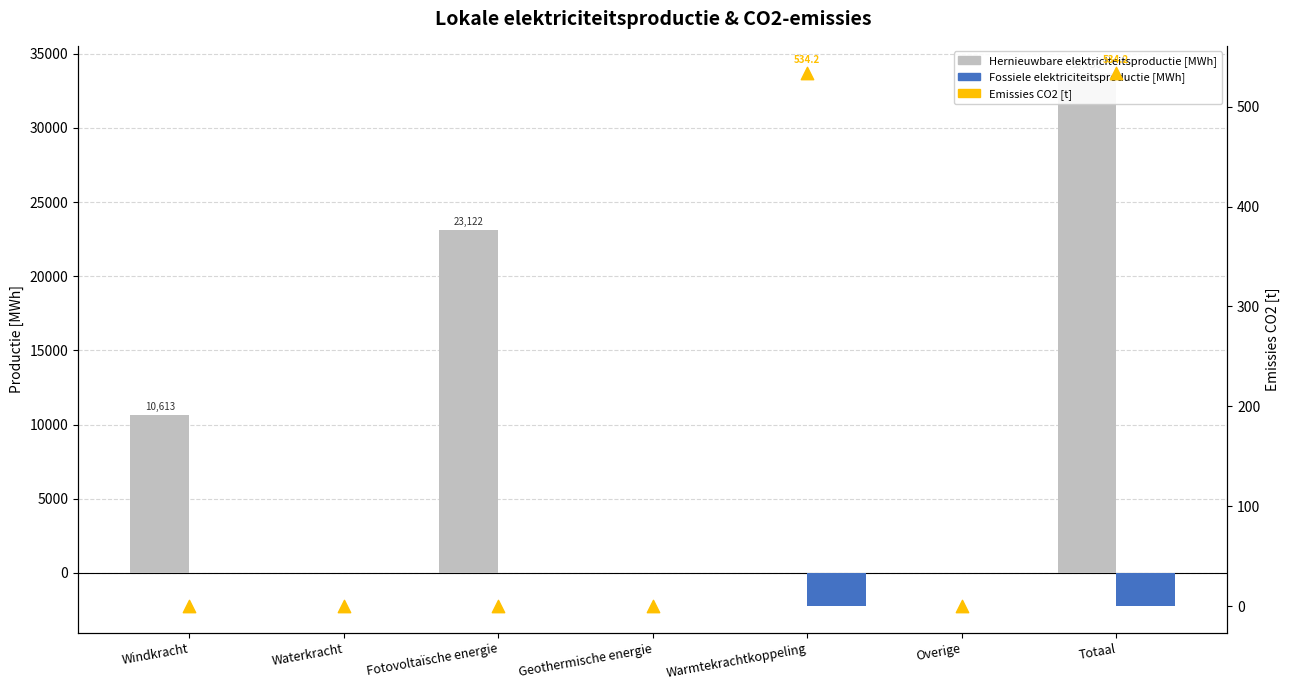

Which series contains the highest Y value?

Hernieuwbare elektriciteitsproductie